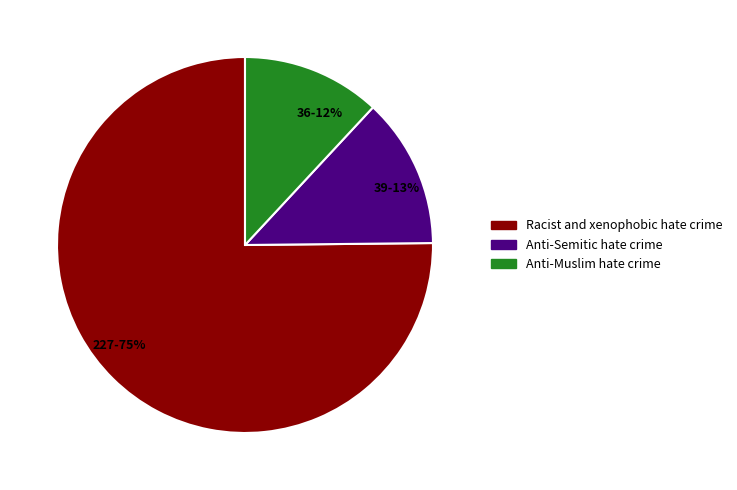

Which category has the biggest portion of the pie?

Racist and xenophobic hate crime